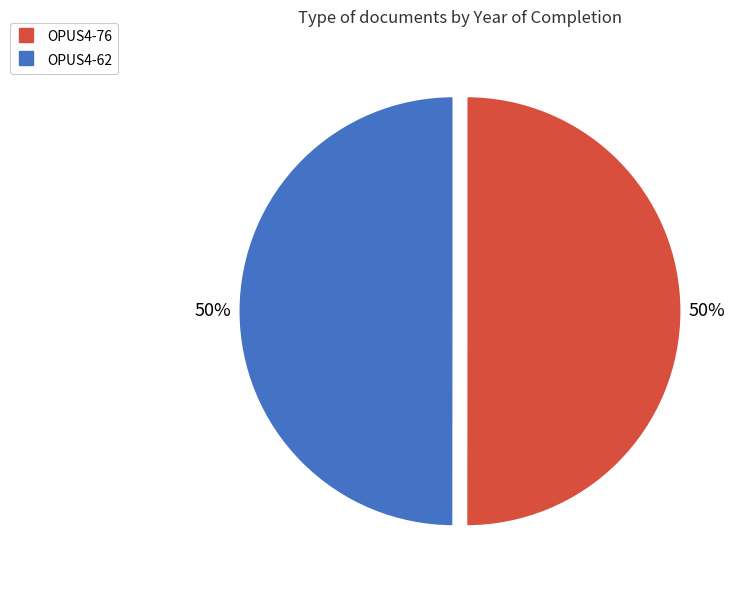

Combined, do OPUS4-76 and OPUS4-62 account for over 50%?

Yes